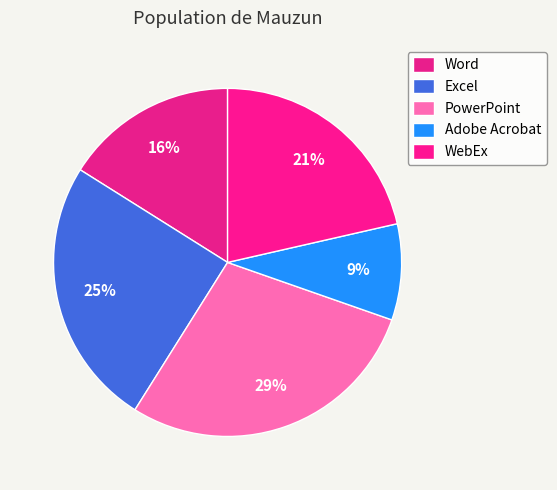

How many segments does this pie chart have?

5